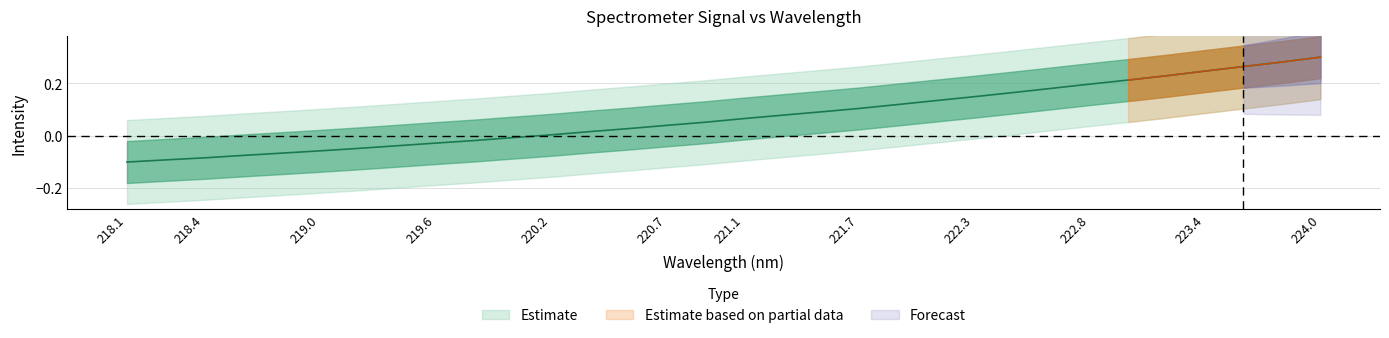

Where is the data nearest to the value 0?

220.2